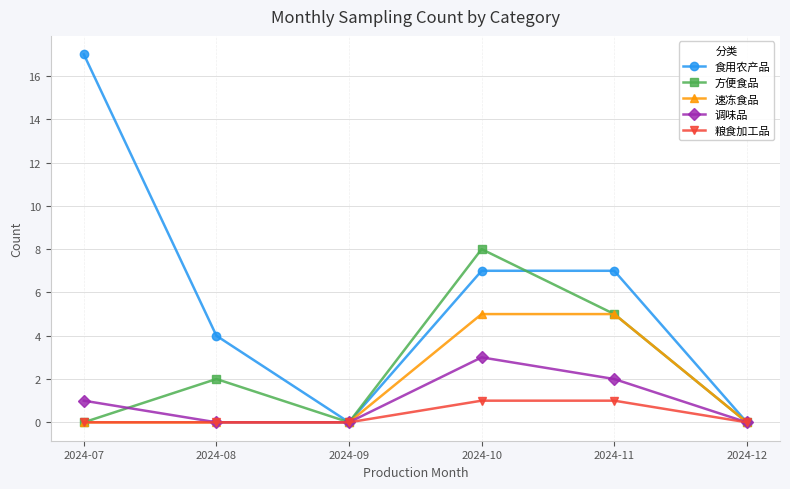

The 速冻食品 series shows 3 at 2024-12. True or false?

False